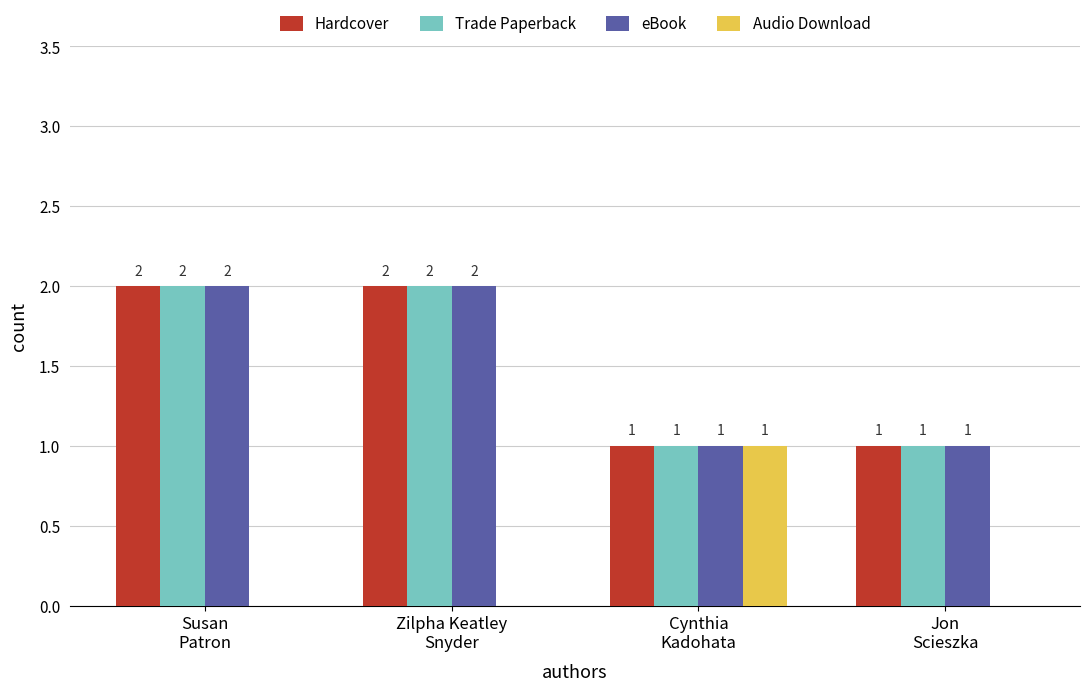

How many Trade Paperback values are between 1 and 2?

4